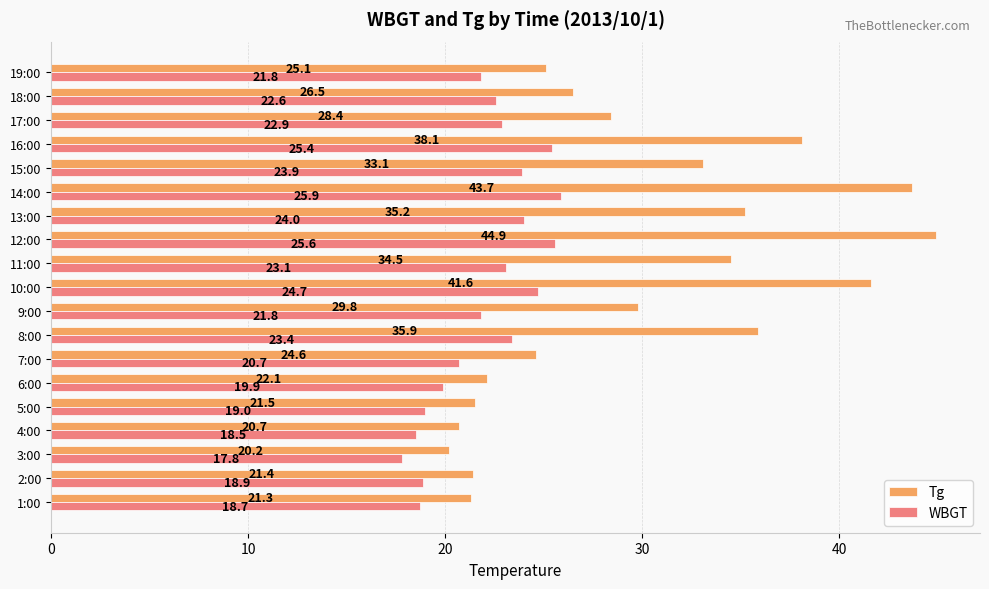

Which series changed the most between 1:00 and 9:00?

Tg